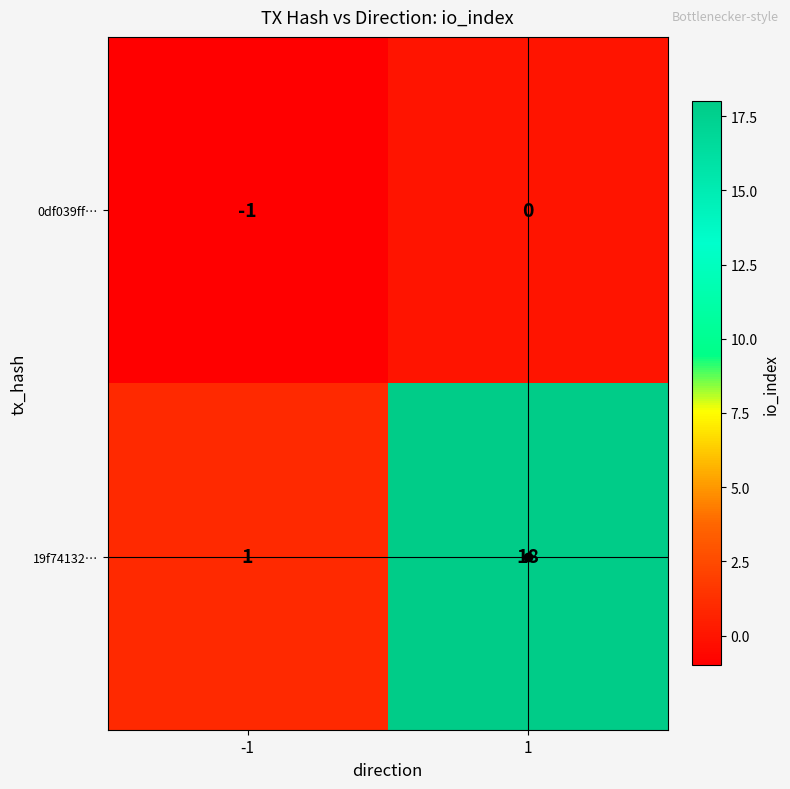

Which series has the largest total across all categories?

19f74132…